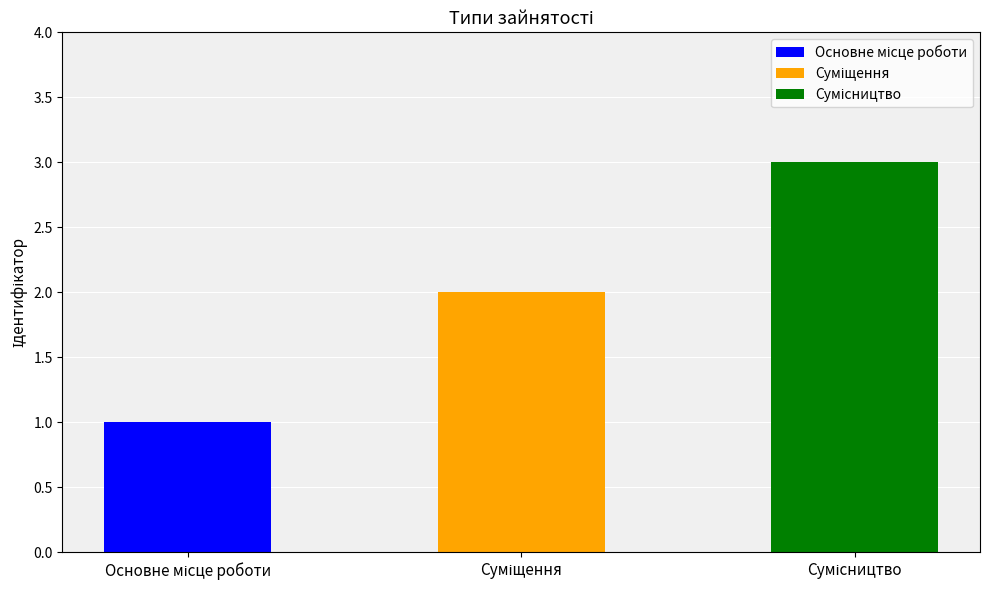

List the labels in order of value, smallest first.

Основне місце роботи, Суміщення, Сумісництво